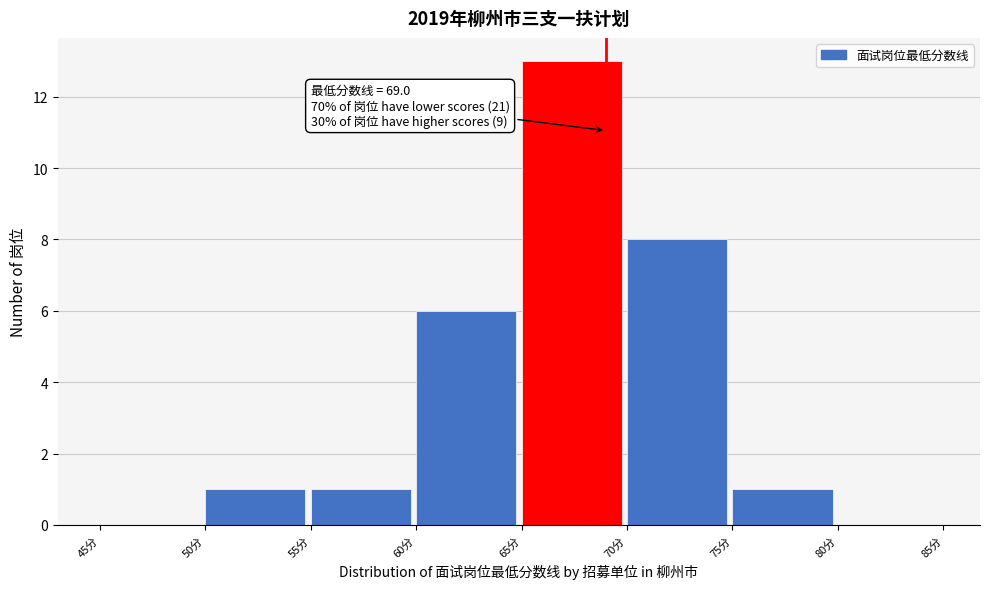

Which range on the x-axis has the tallest bar?

65 to 70